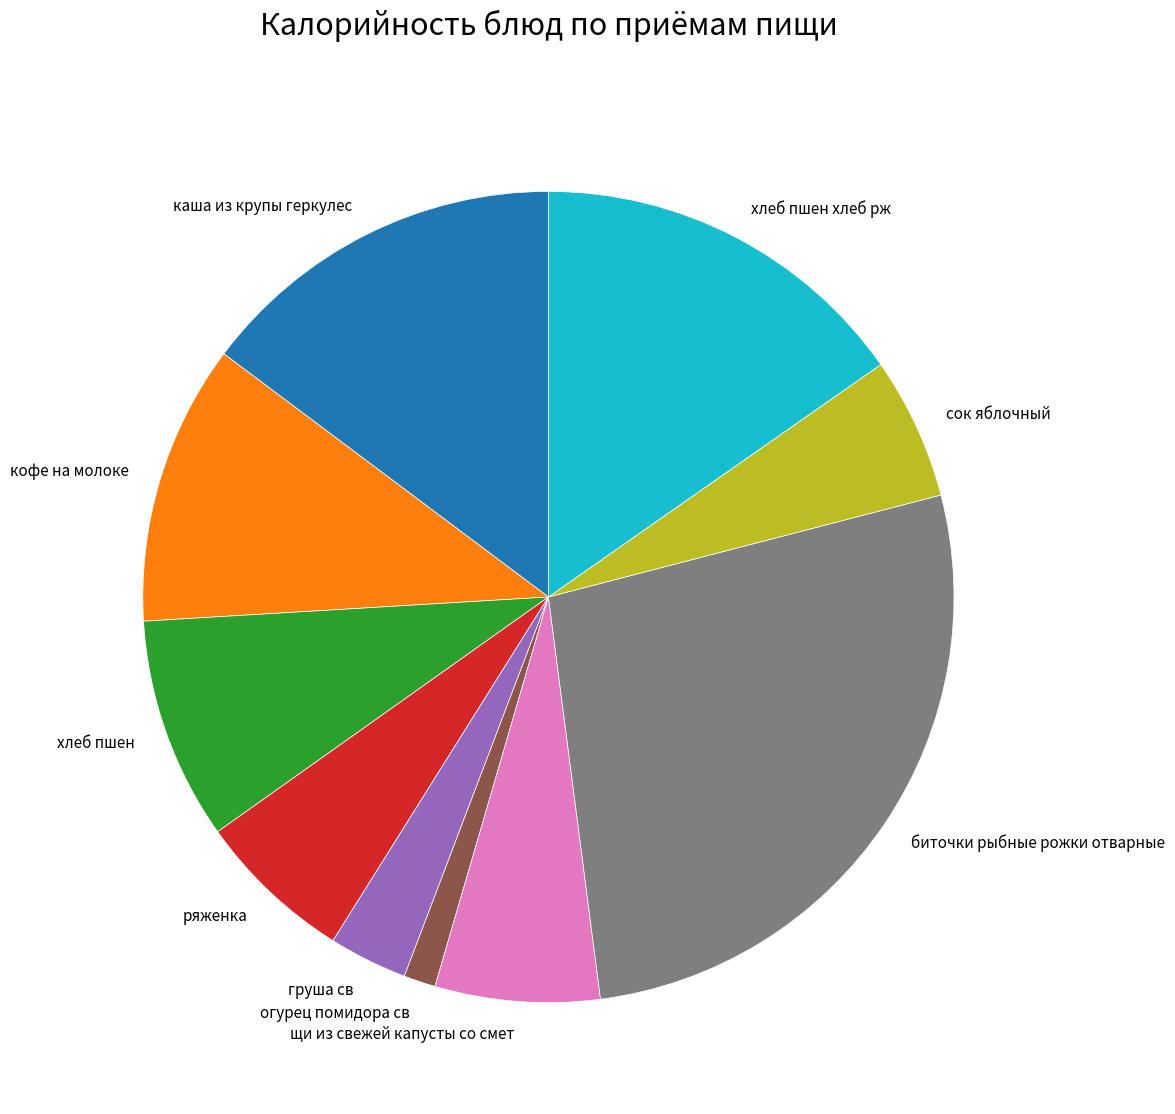

Combined, do кофе на молоке and щи из свежей капусты со смет account for over 50%?

No